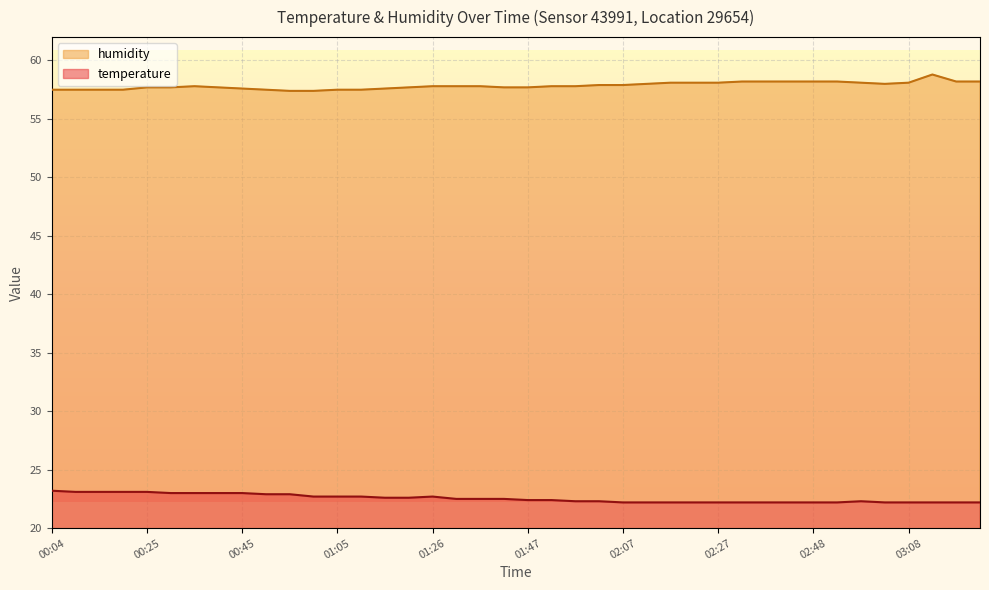

What position from the left is 02:22?

28